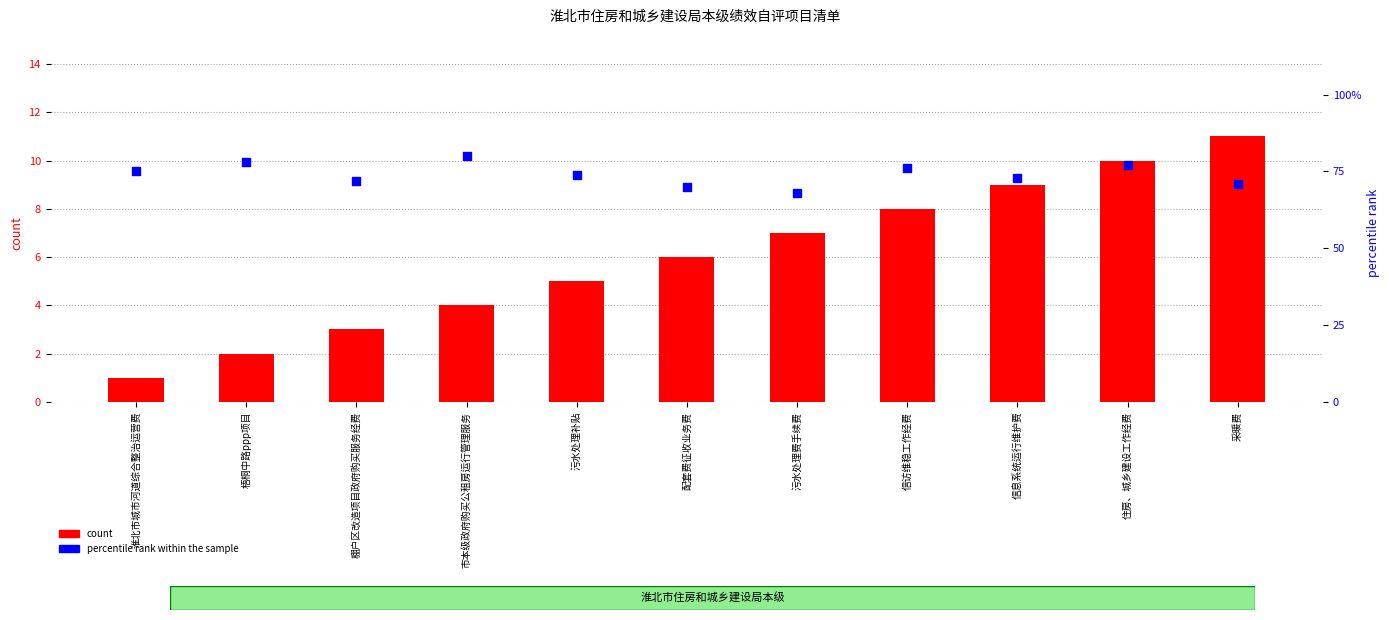

At which category is the sum across all series the highest?

住房、城乡建设工作经费